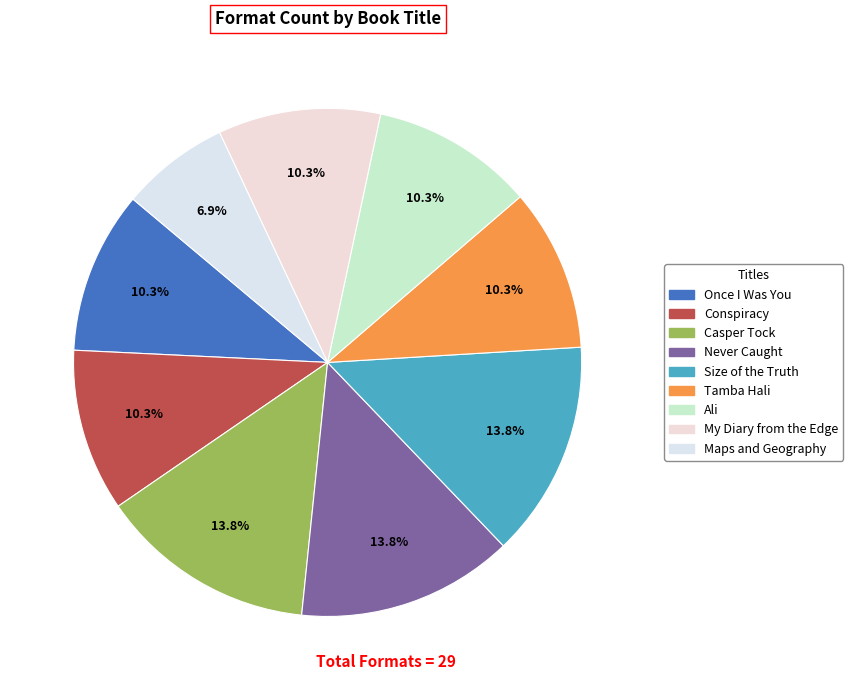

Is it true that Size of the Truth is 14% of the pie?

True